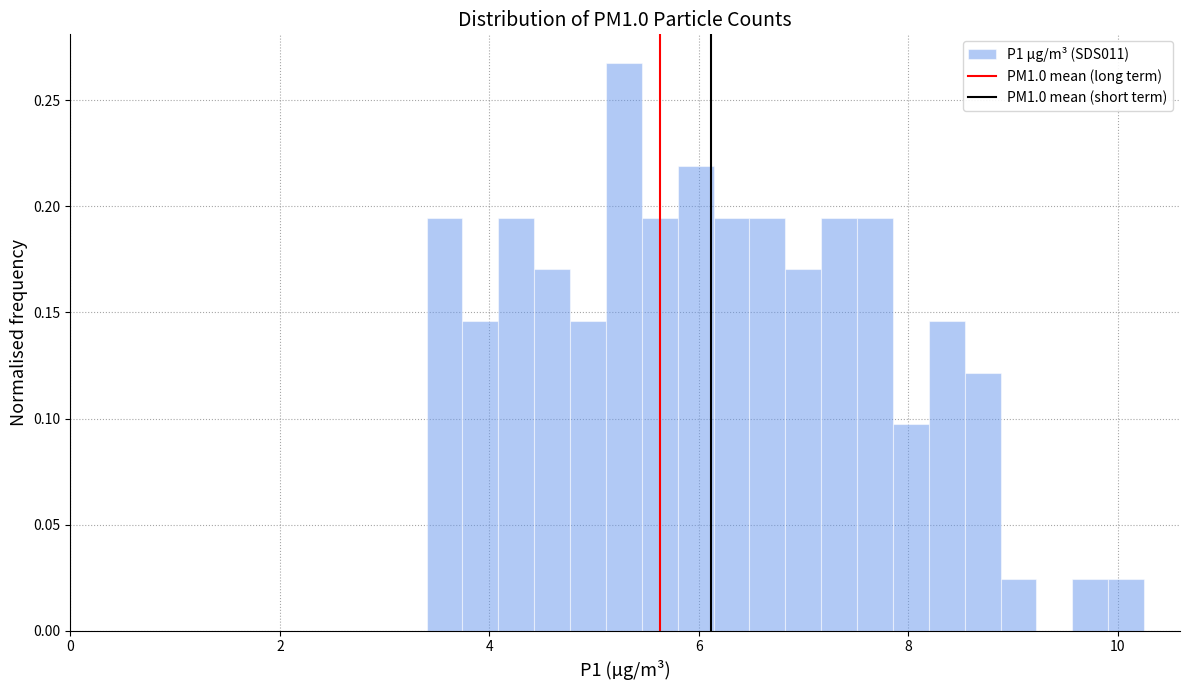

Read against the x-axis, roughly where is the centre of the tallest bar?

5.2